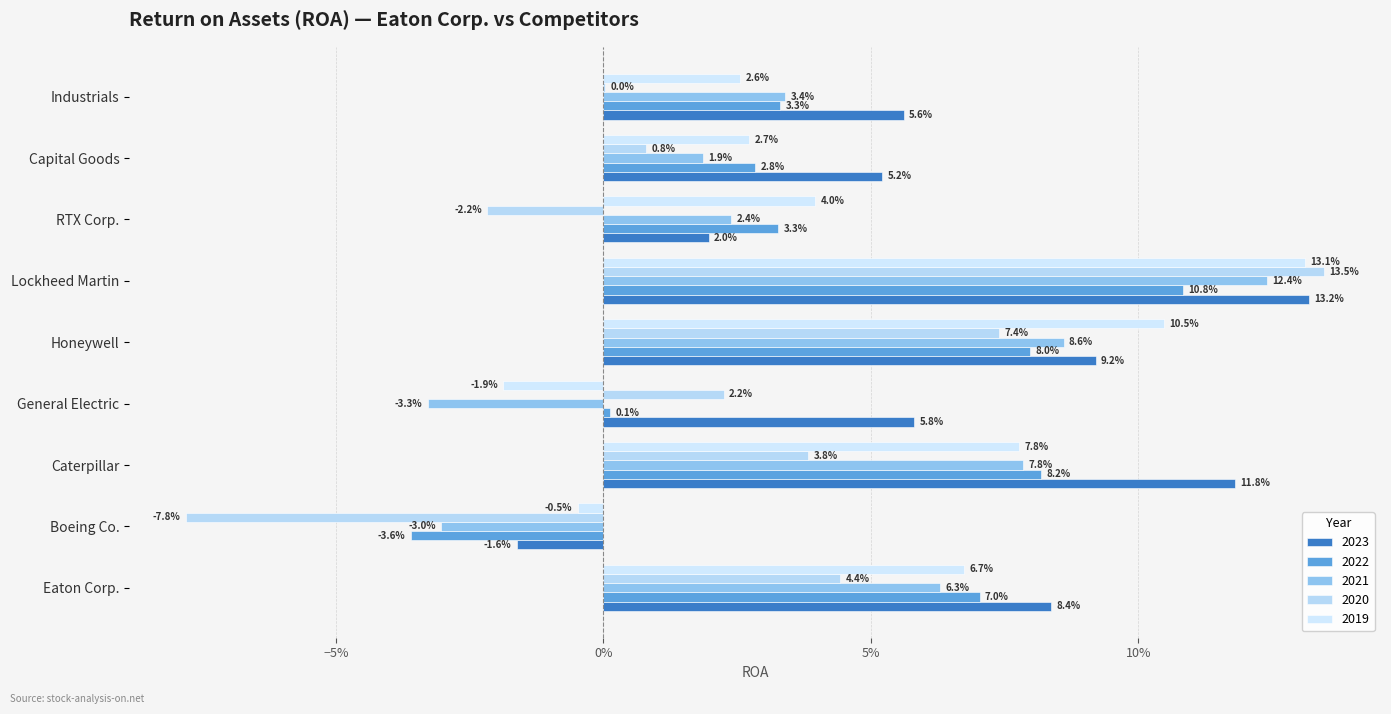

Which category has the highest value in the 2019 series?

Lockheed Martin